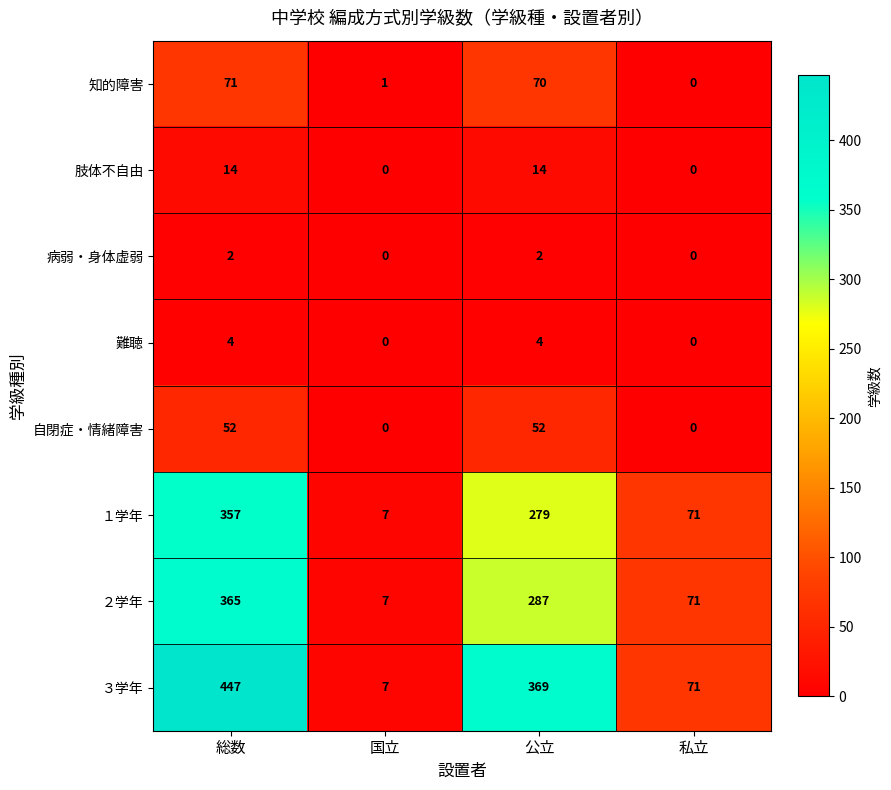

Between 総数 and 私立, which series saw the biggest shift?

３学年